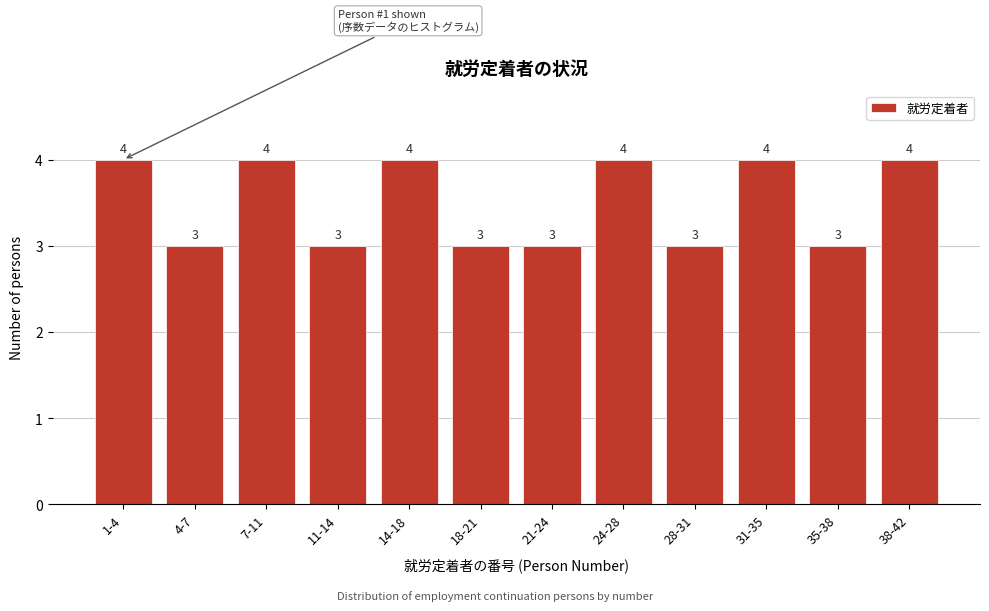

Reading left to right, what are all the values shown in this chart?

4	3	4	3	4	3	3	4	3	4	3	4